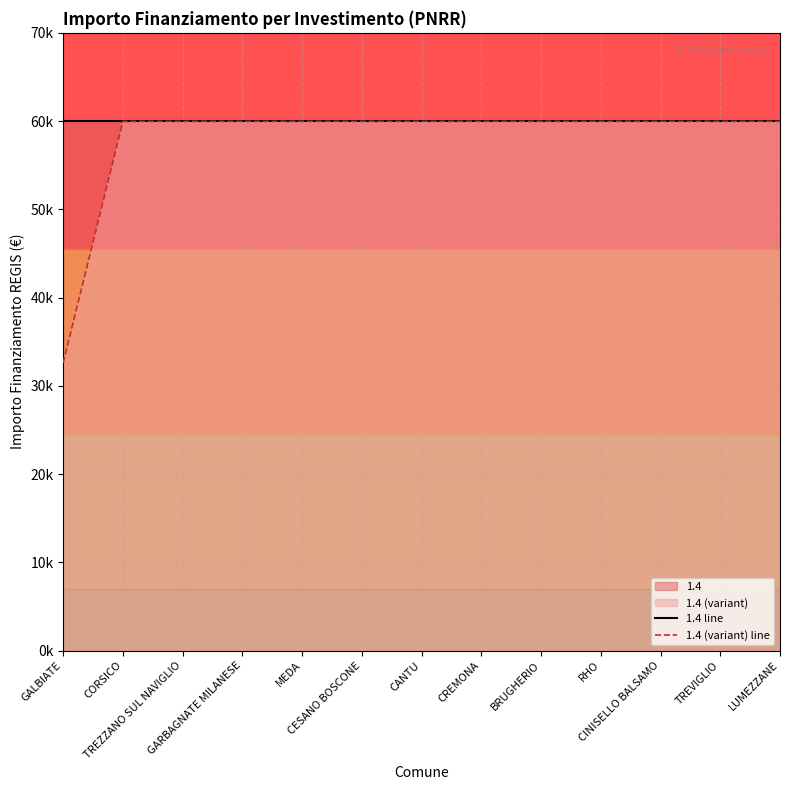

Between GALBIATE and MEDA, which is larger?

GALBIATE